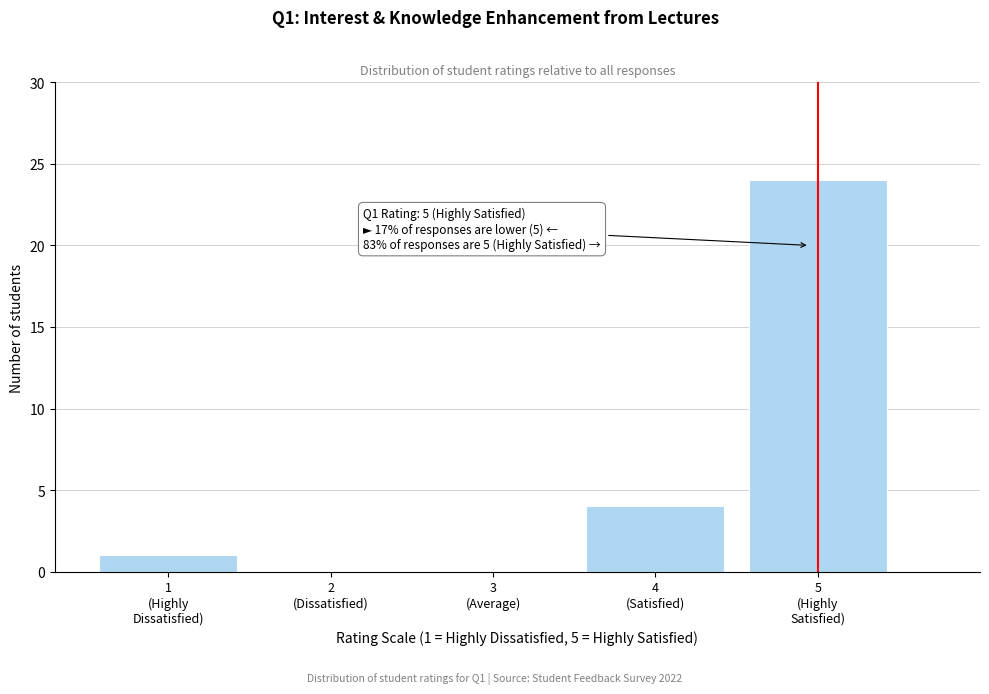

What is the sum of all values?

29